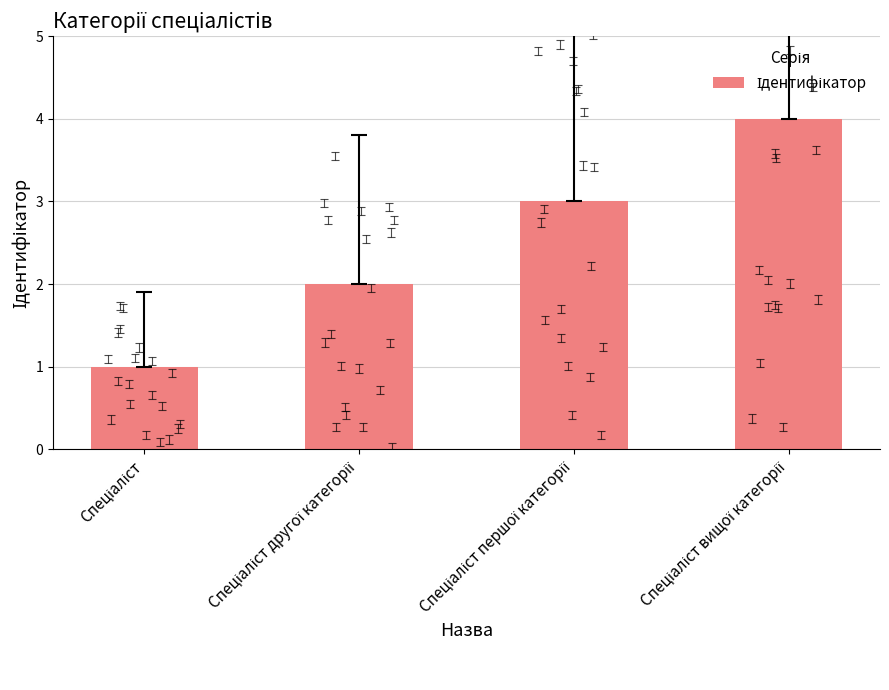

What is the maximum value shown in the chart?

4